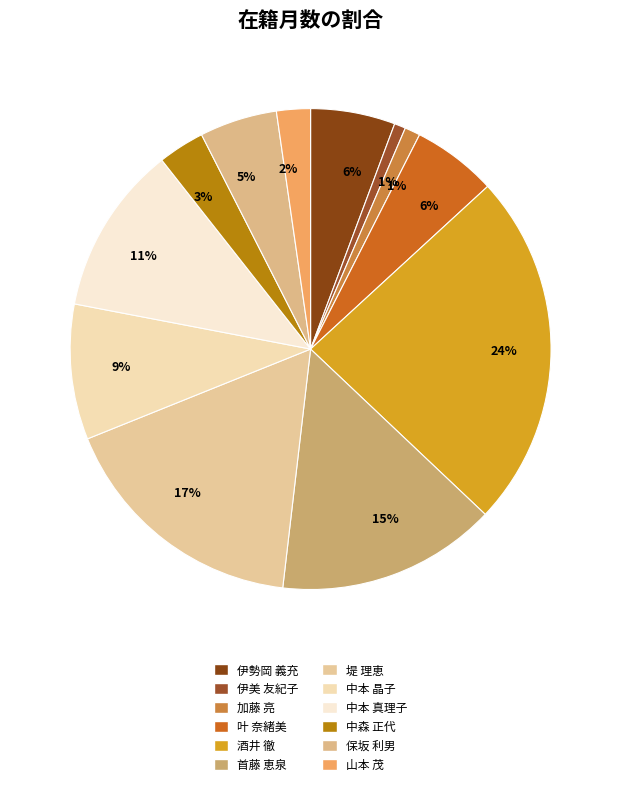

To the nearest percent, what percentage of the pie is 保坂 利男?

5%